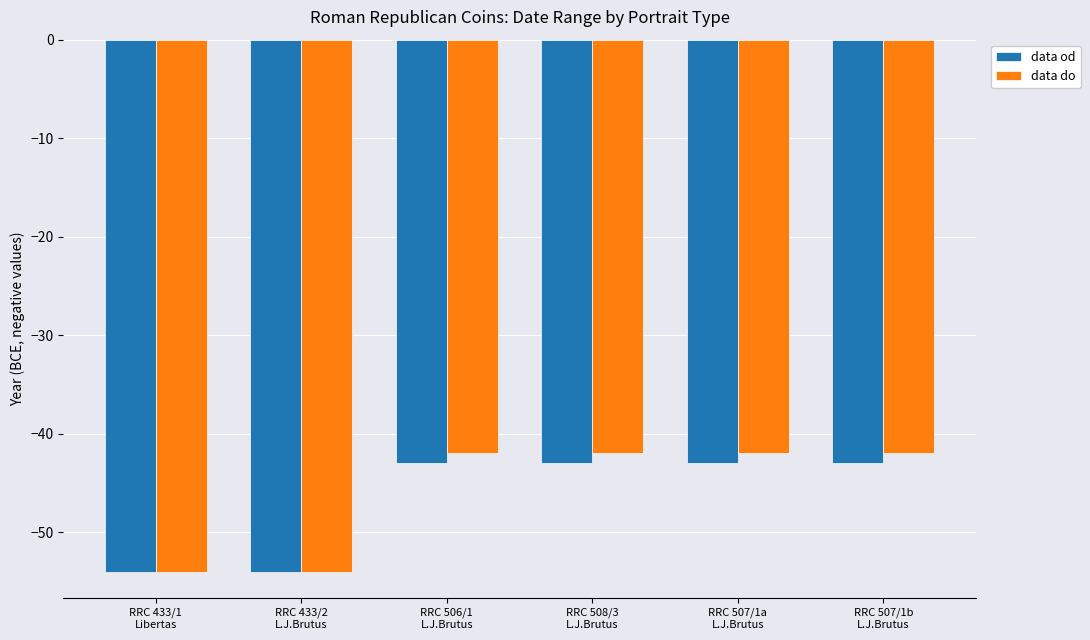

What is the minimum value shown in the chart?

-54